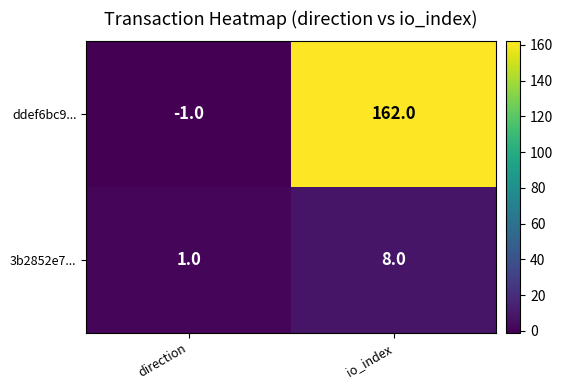

Which series has the widest spread of values?

ddef6bc9...